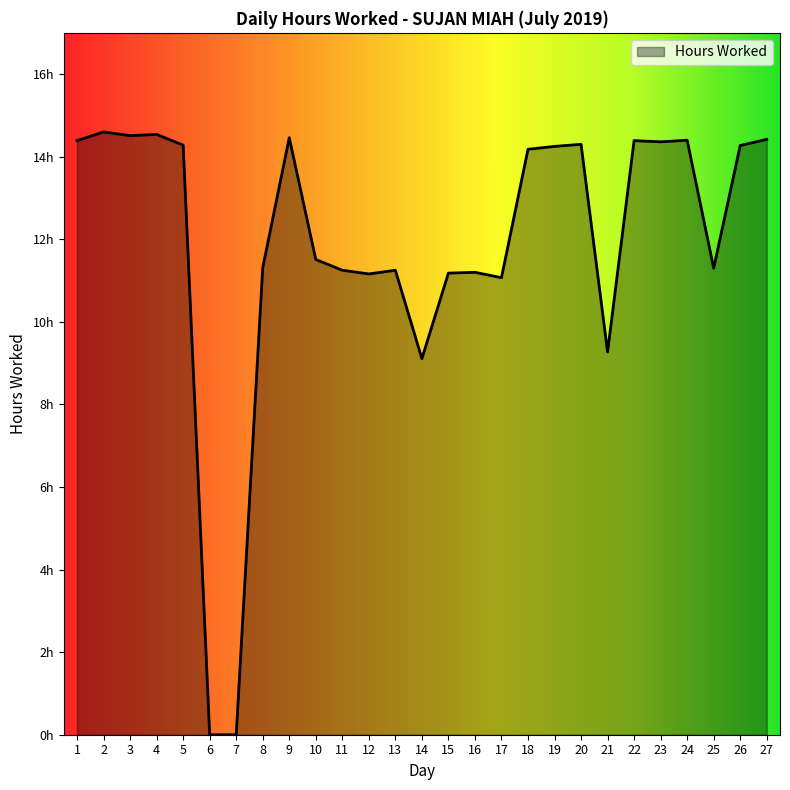

What is the difference between the values at 25 and 11?

0.1